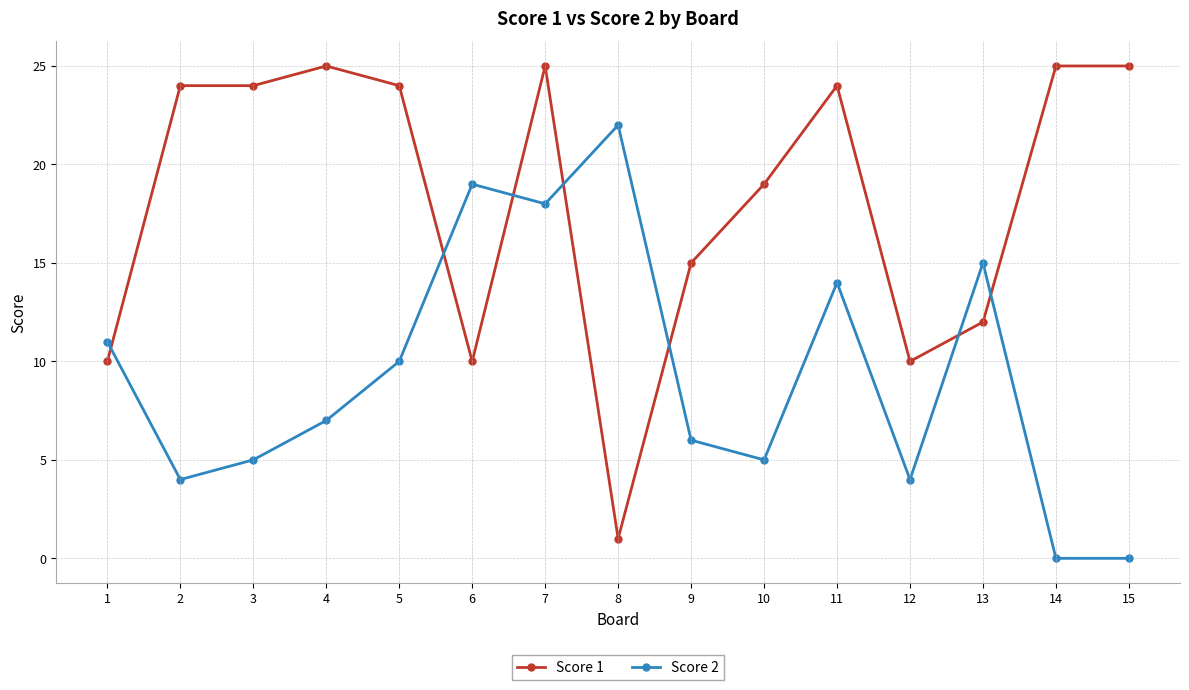

Between 2 and 11, which series saw the biggest shift?

Score 2